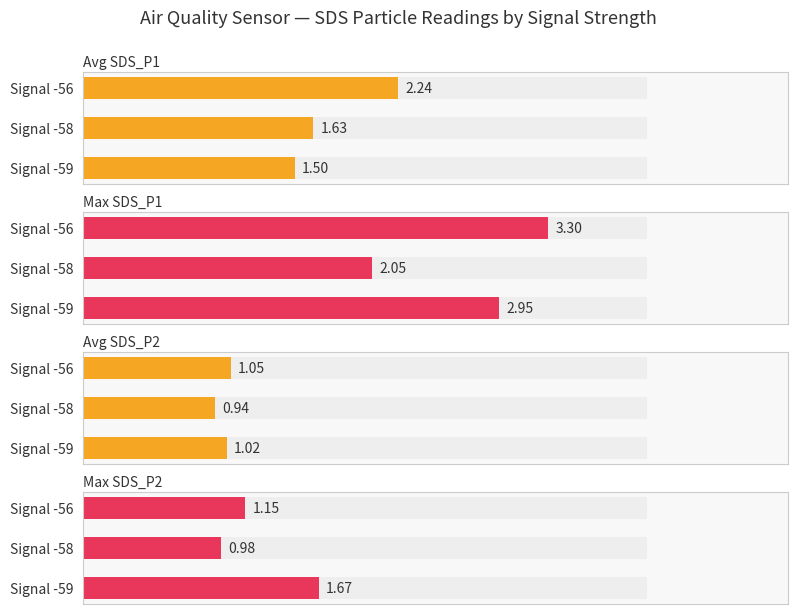

How many series are shown in this chart?

2